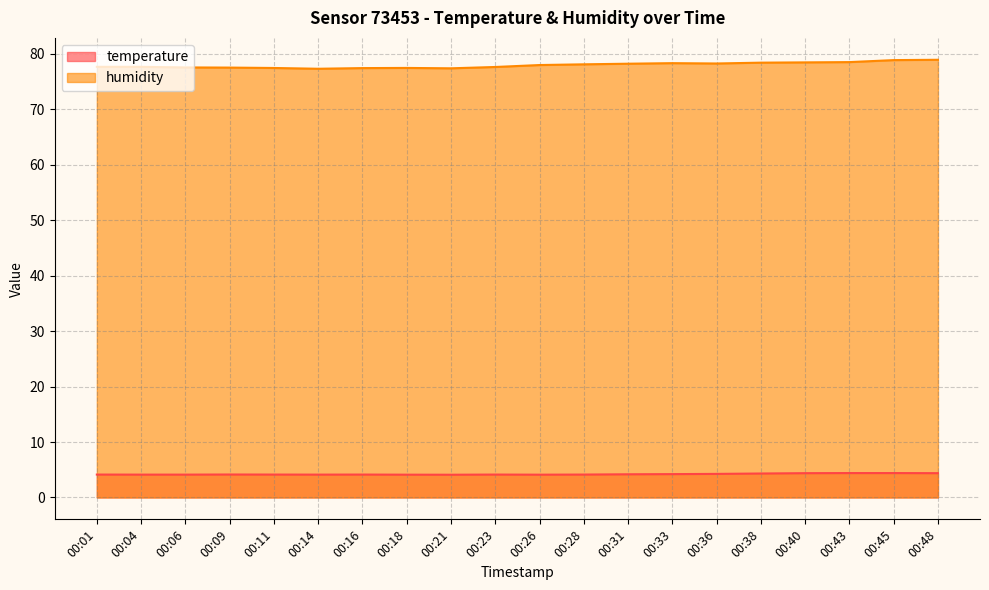

At which label is temperature closest to 4?

00:21